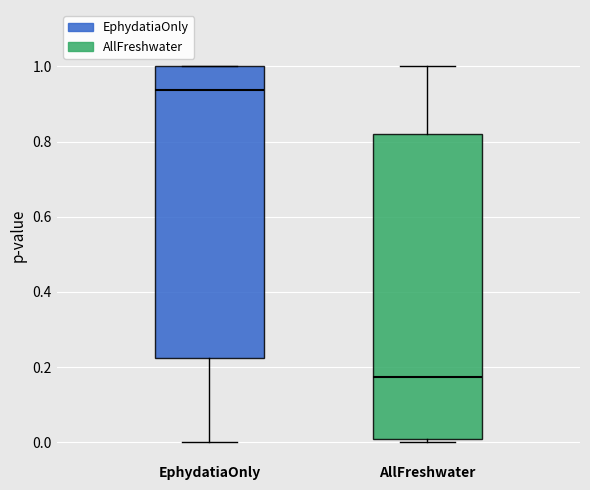

Where does the median line of the box for AllFreshwater sit on the y-axis? The values are not printed on the chart, so give them approximately, as read against the axis.

0.18